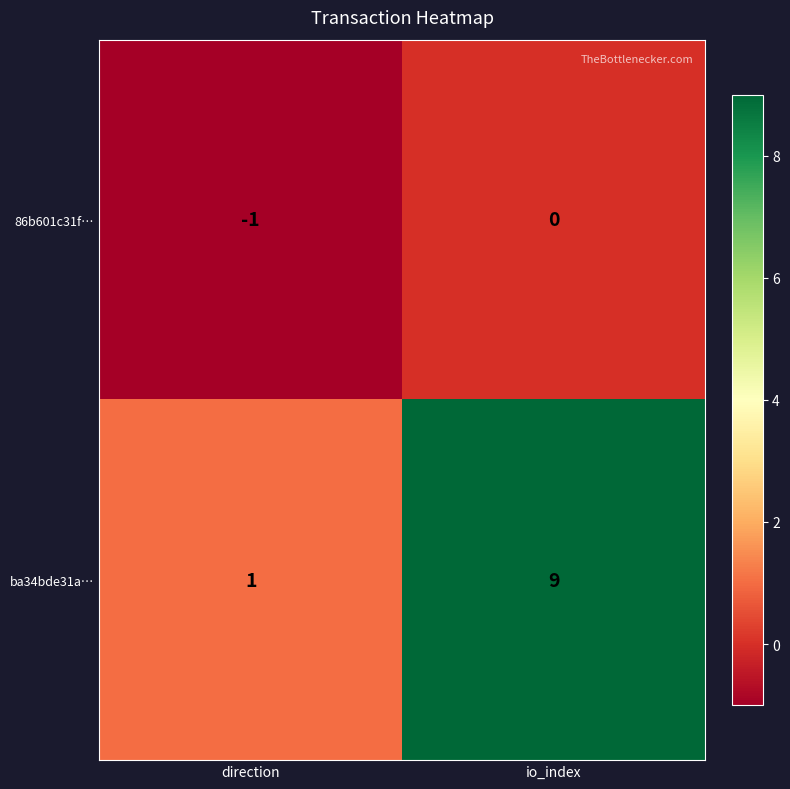

Read the ba34bde31a… value at io_index.

9